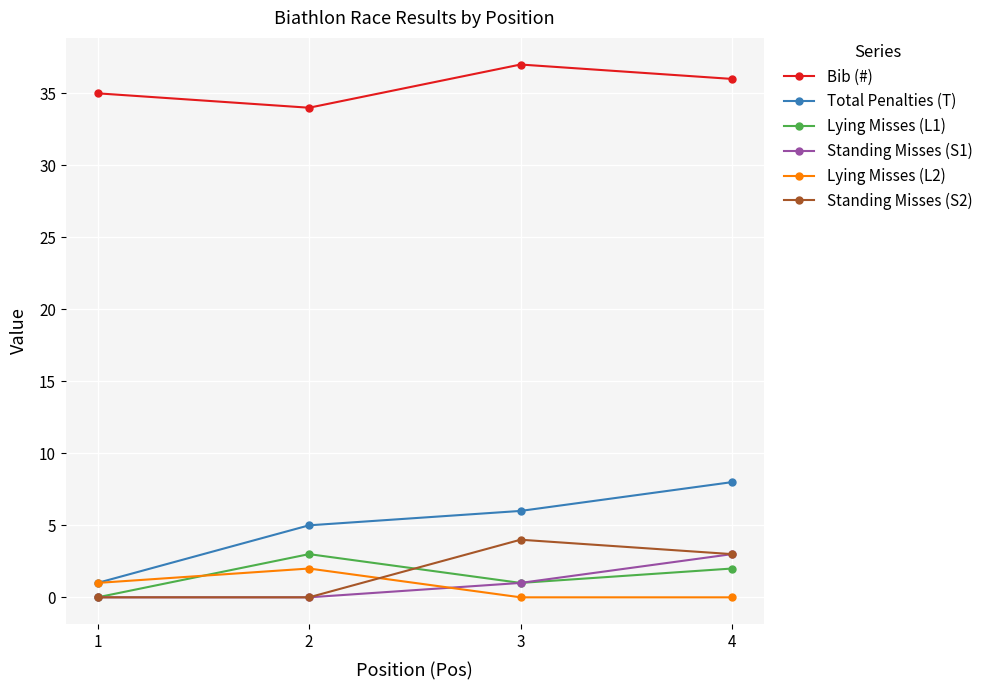

Which series has the widest spread of values?

Total Penalties (T)